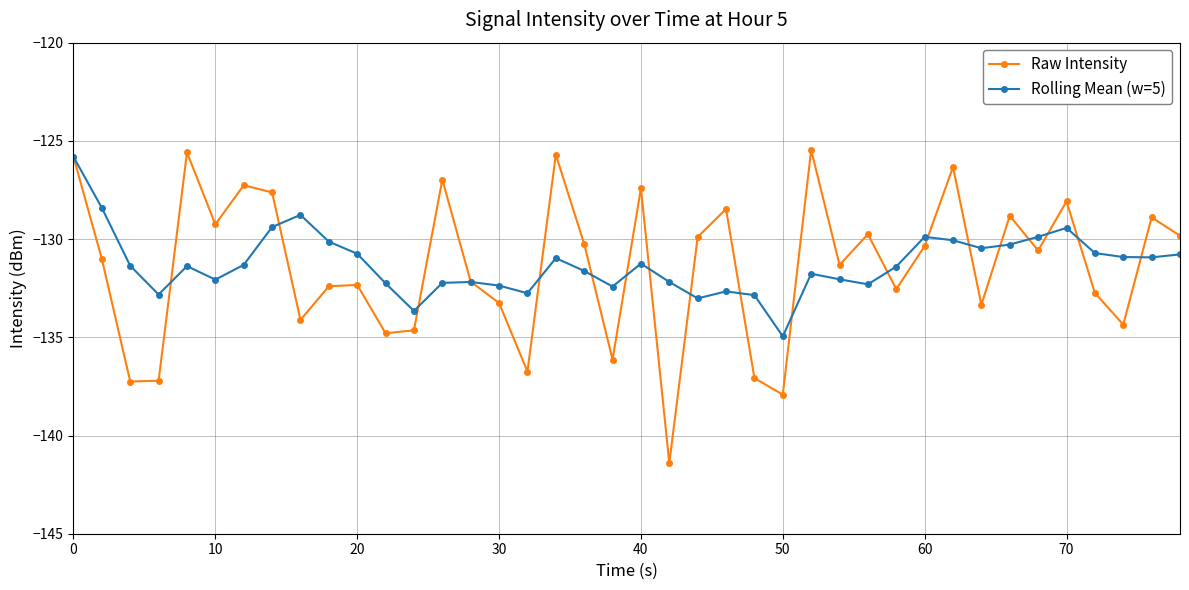

How many interior local valleys does the Raw Intensity series have?

13